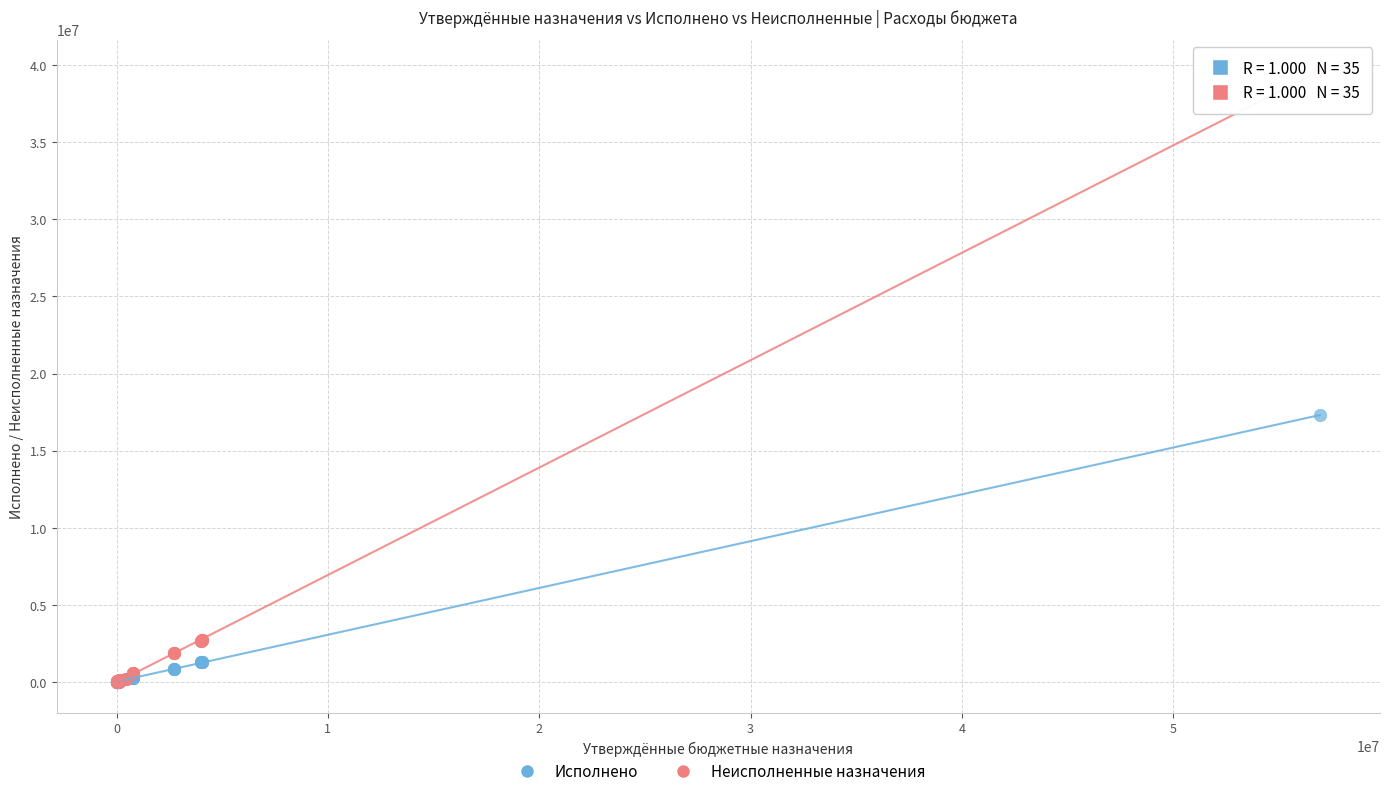

In the Неисполненные назначения series, what Y value is closest to 19829765?

2720478.9